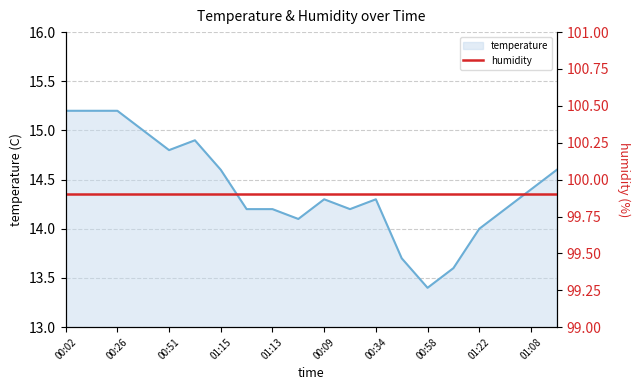

How many data points are less than 14?

3